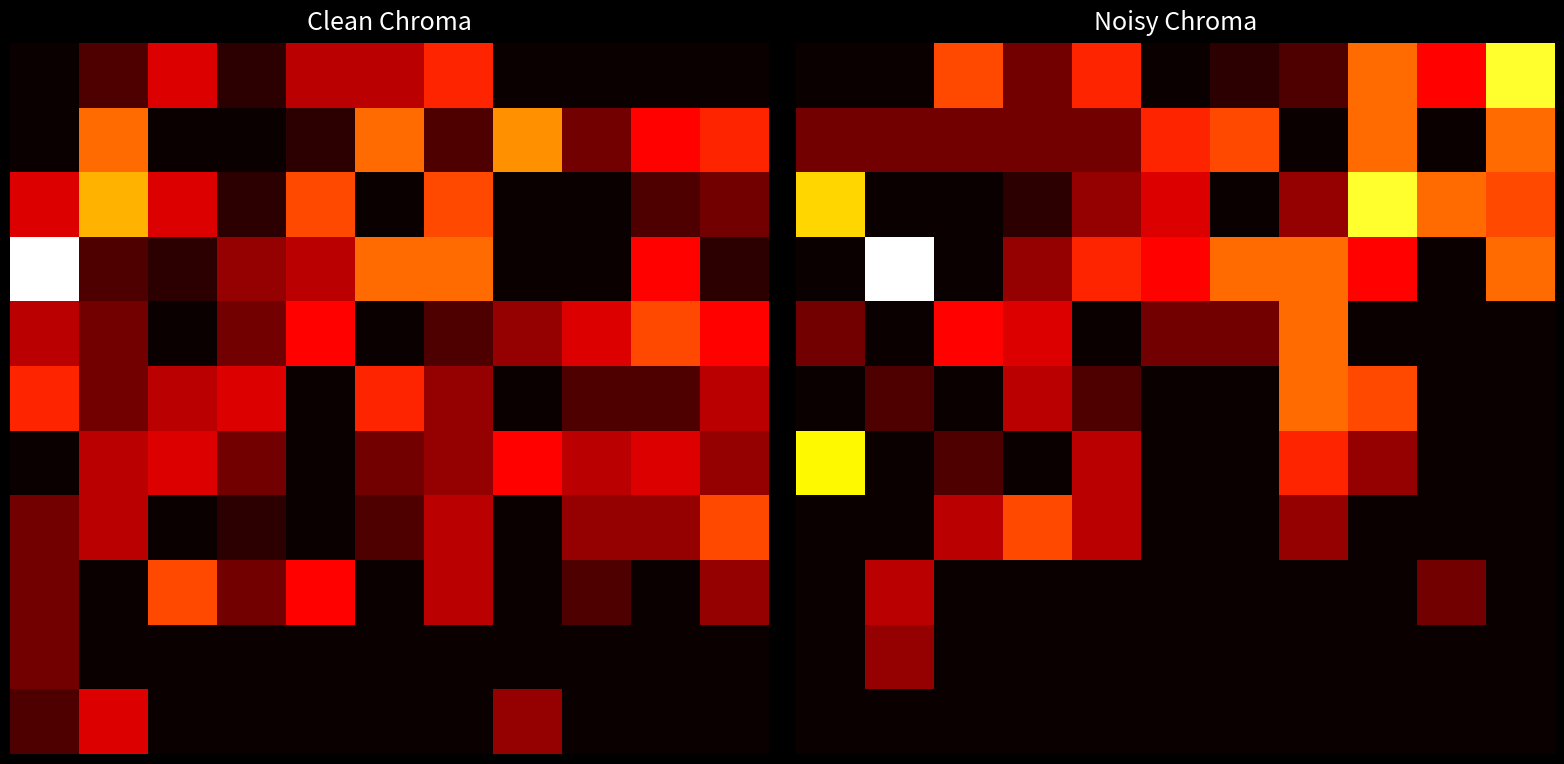

At which category is the sum across all series the highest?

8